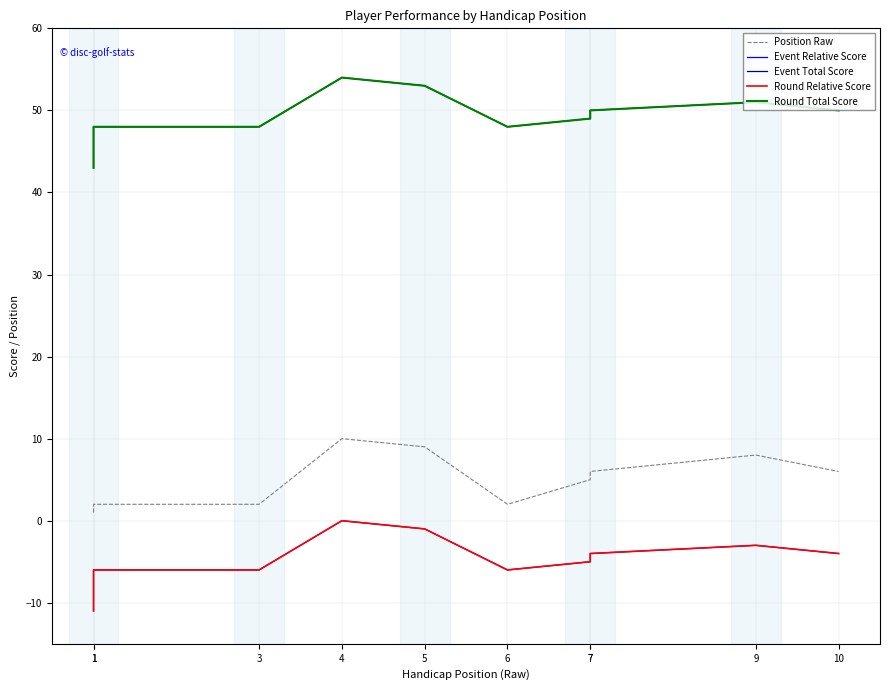

What value does the Round Relative Score series have at 7?

-5